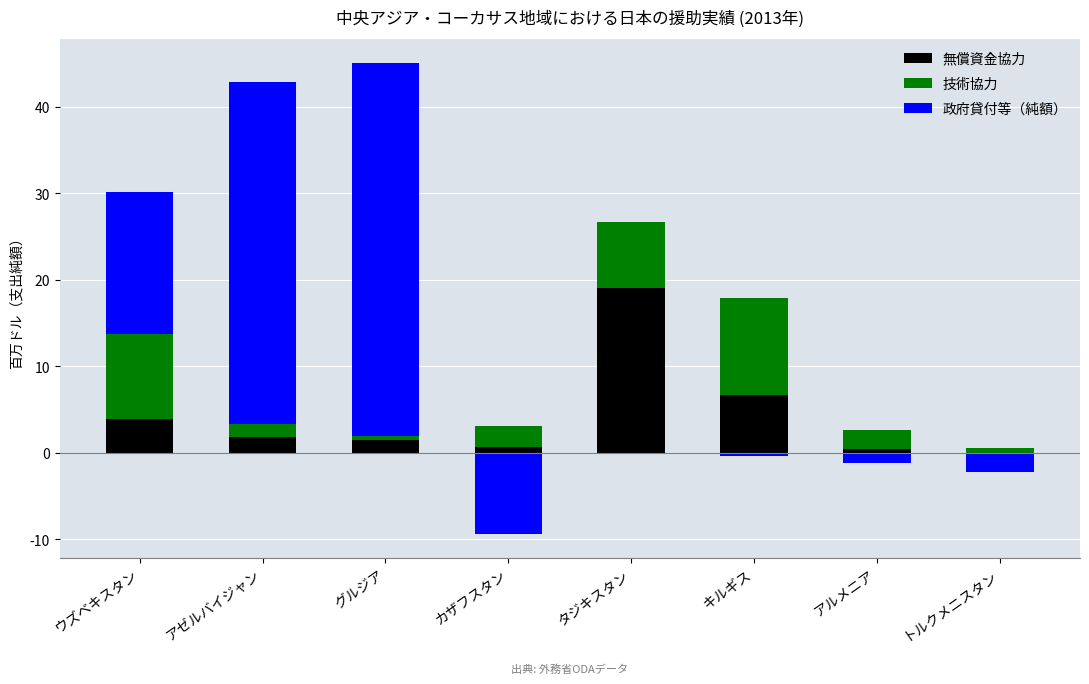

Which series changed the most between ウズベキスタン and キルギス?

政府貸付等（純額）